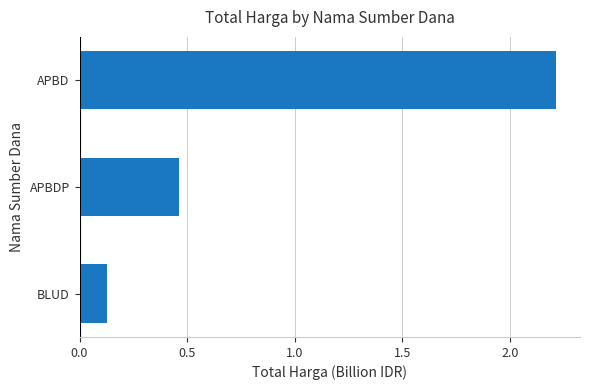

Count the number of categories in the chart.

3